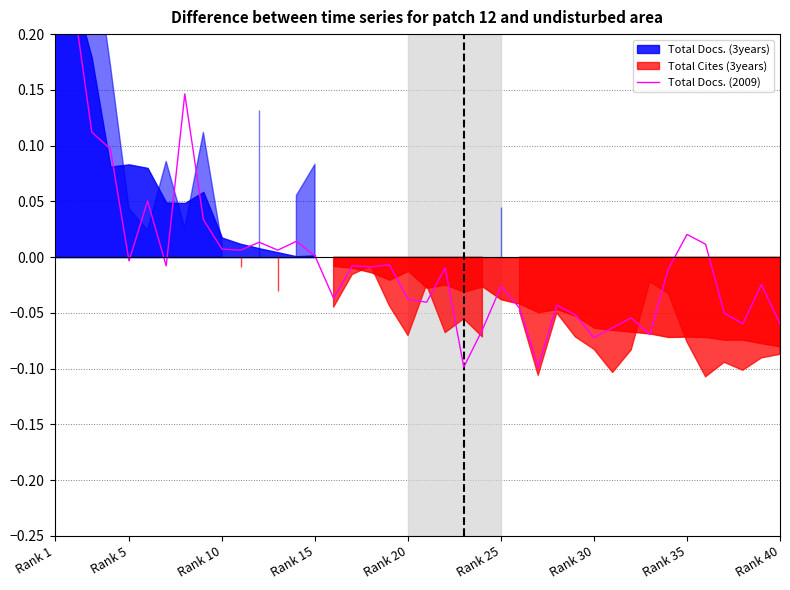

How many values are below zero?

25